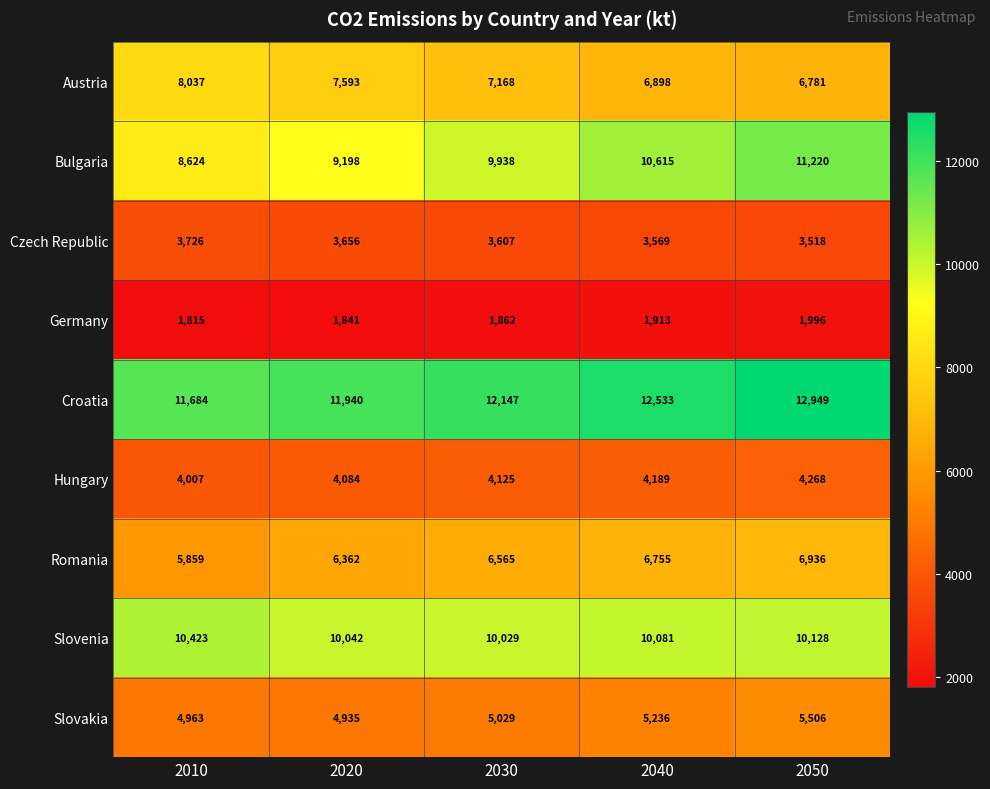

What is the average value of the Romania series?

6495